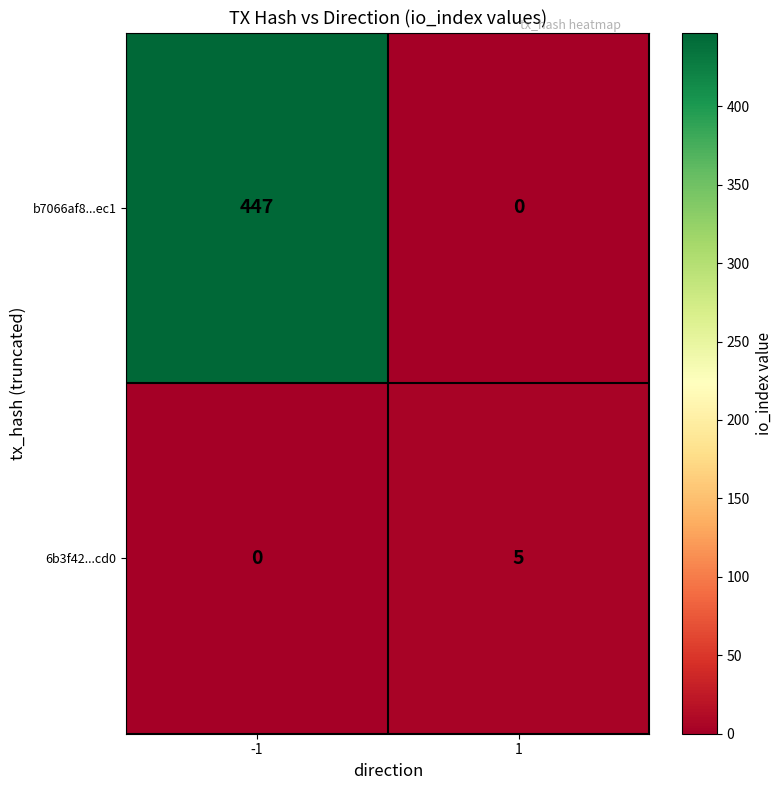

The value of b7066af8...ec1 at 1 is -267. True or false?

False